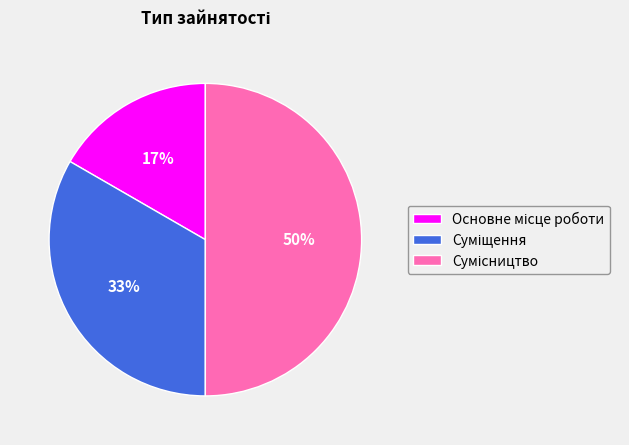

To the nearest percent, what is the average slice percentage?

33%